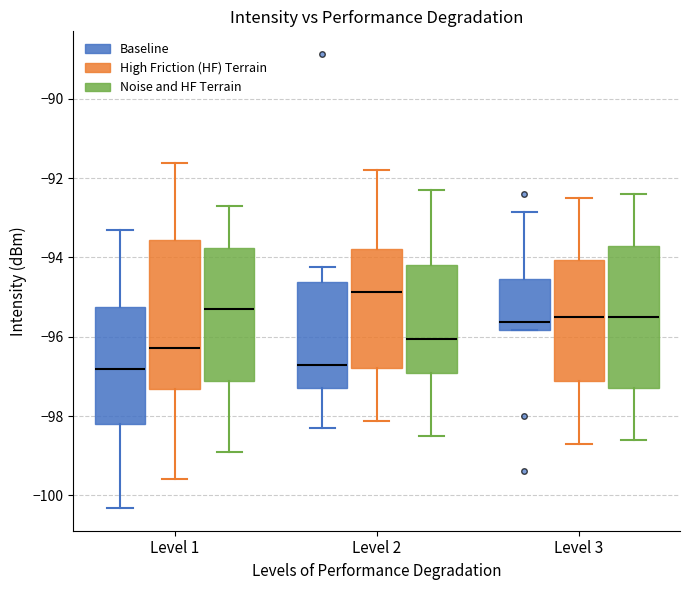

Where does the median line of the box for Level 1 (Noise and HF Terrain) sit on the y-axis? The values are not printed on the chart, so give them approximately, as read against the axis.

-95.2